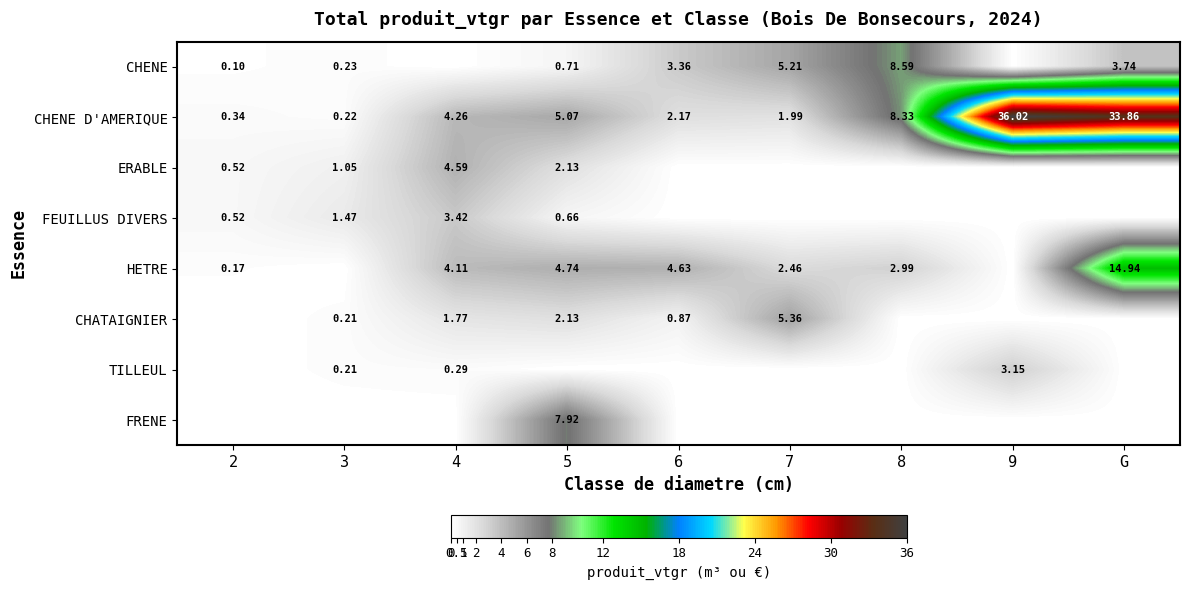

How many data points does each series have?

9